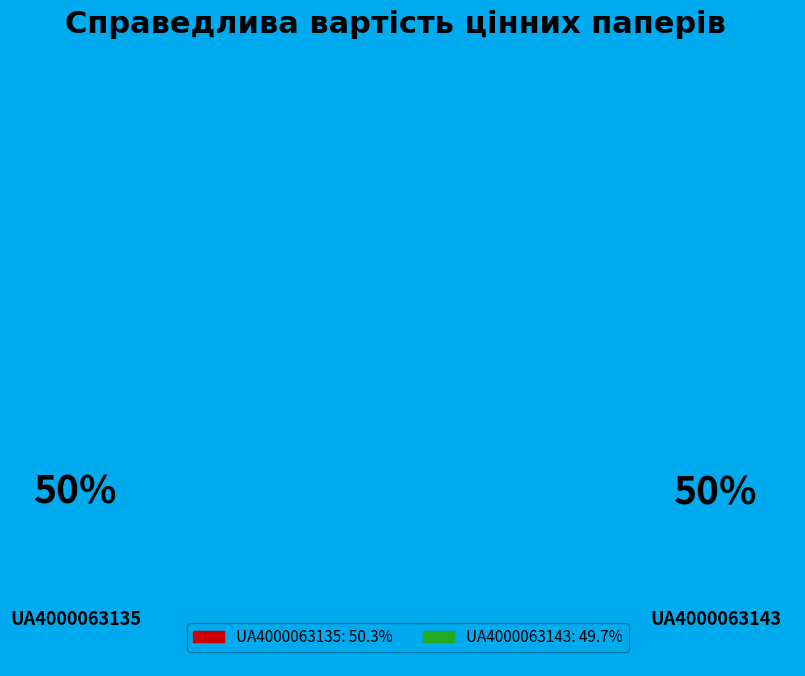

Is the sum of UA4000063143 and UA4000063135 greater than half?

Yes